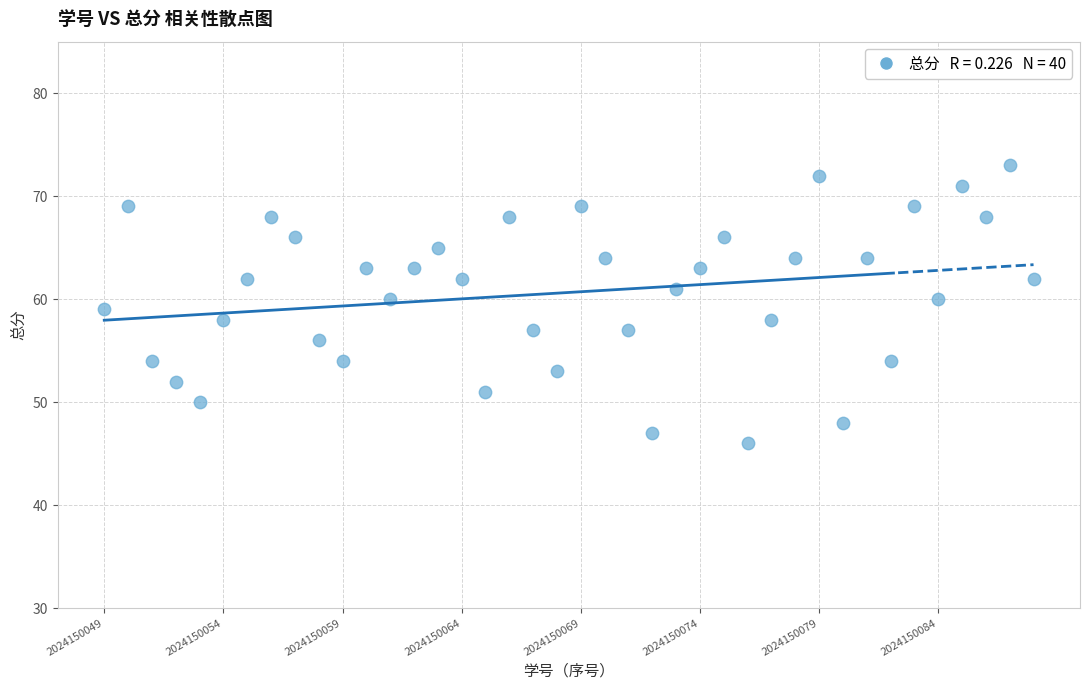

What is the range of Y values (max minus min)?

27